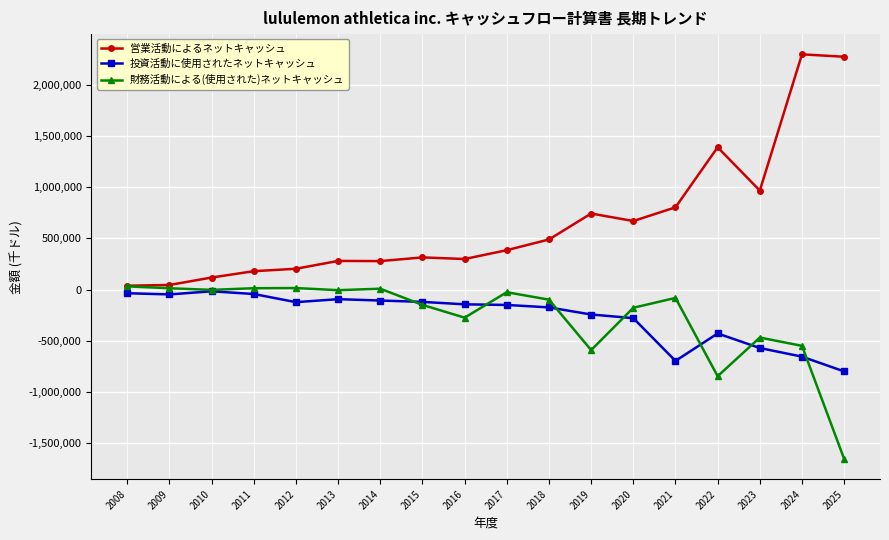

Which series has the largest total across all categories?

営業活動によるネットキャッシュ